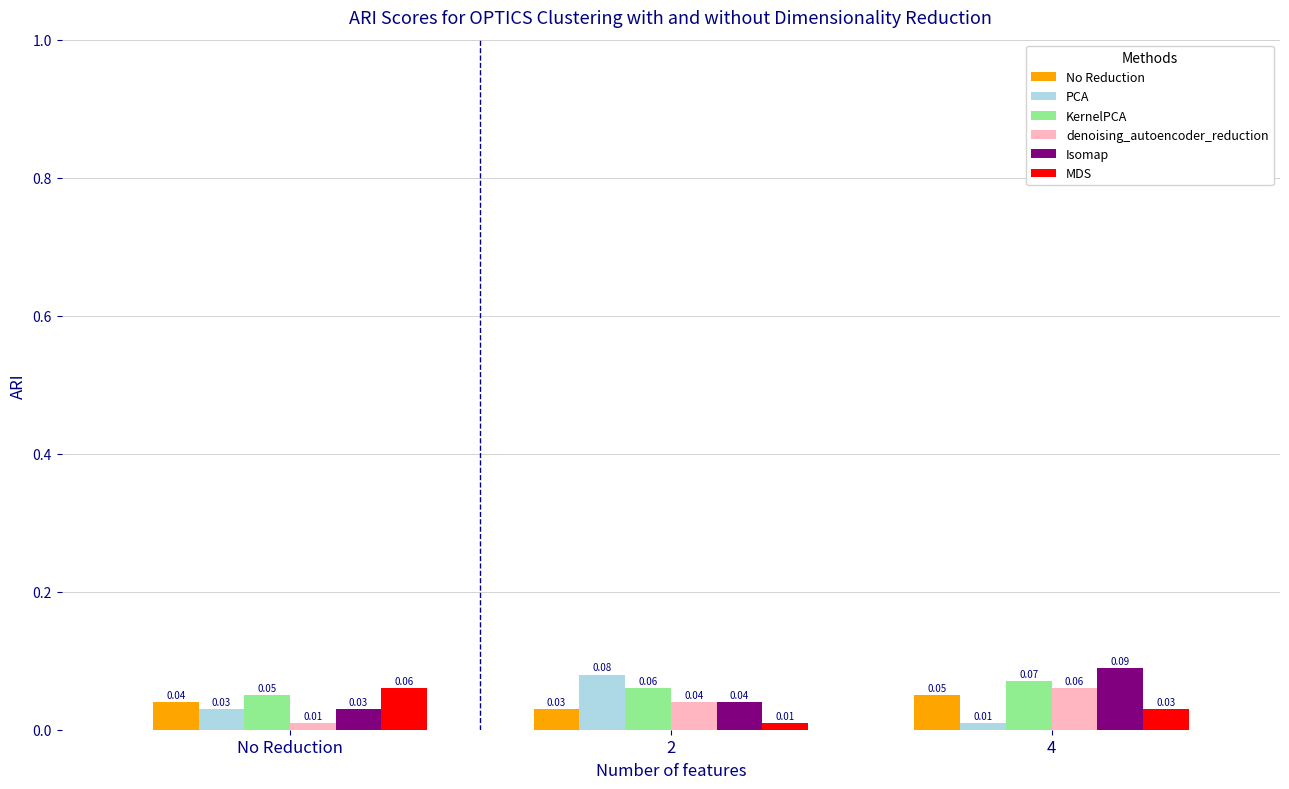

What is the label of the 2nd bar from the right?

2